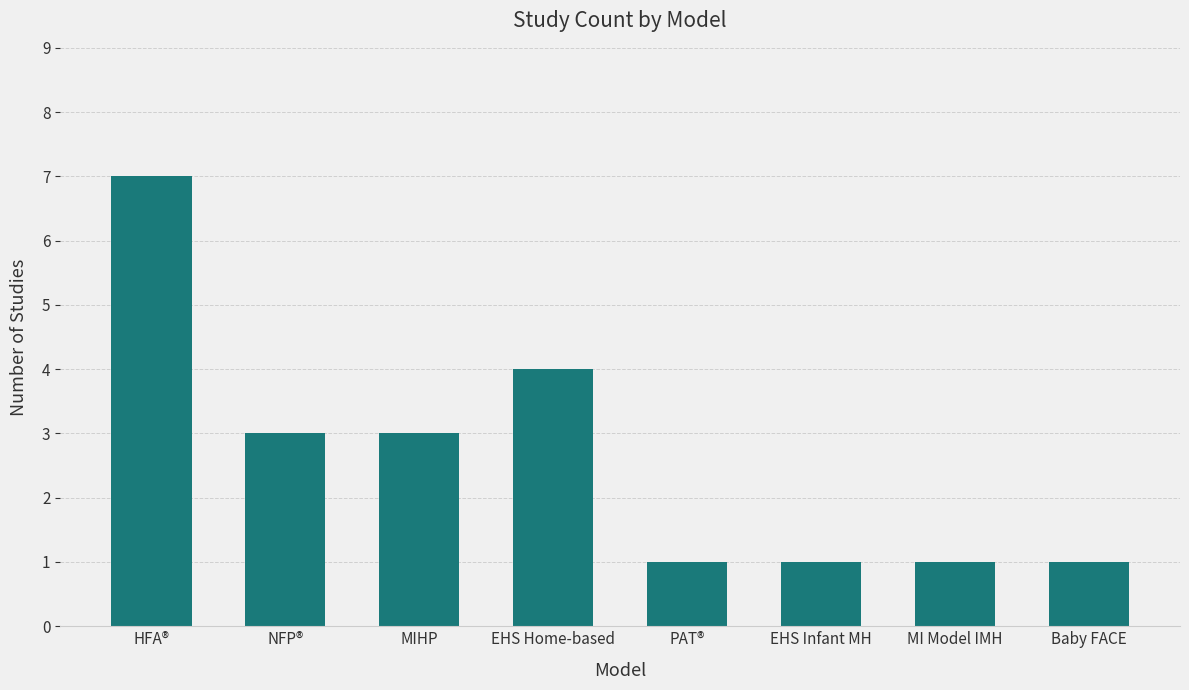

What is the smallest value displayed?

1